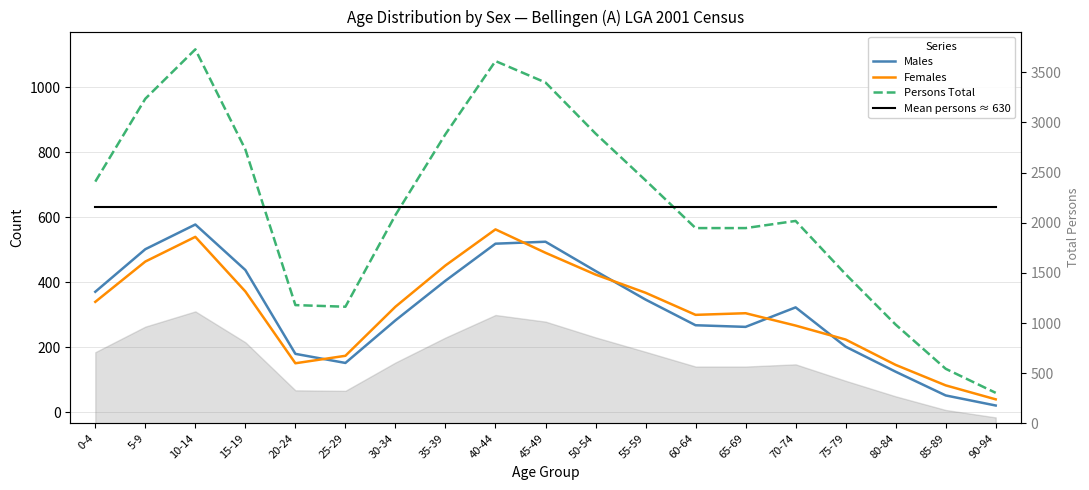

Which series has the widest spread of values?

Persons Total